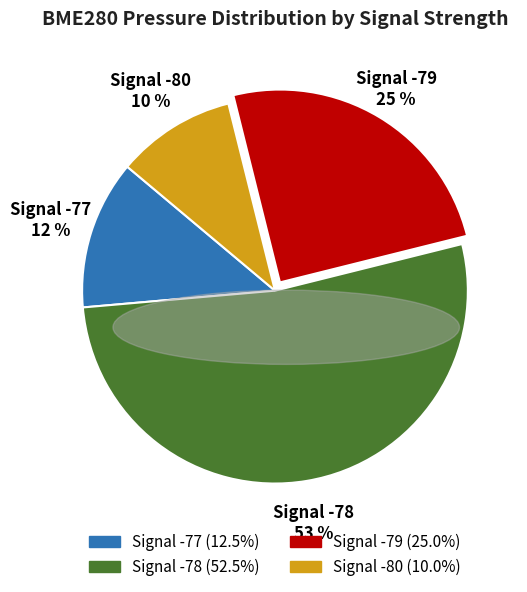

Is there any slice that represents more than half of the pie?

Yes